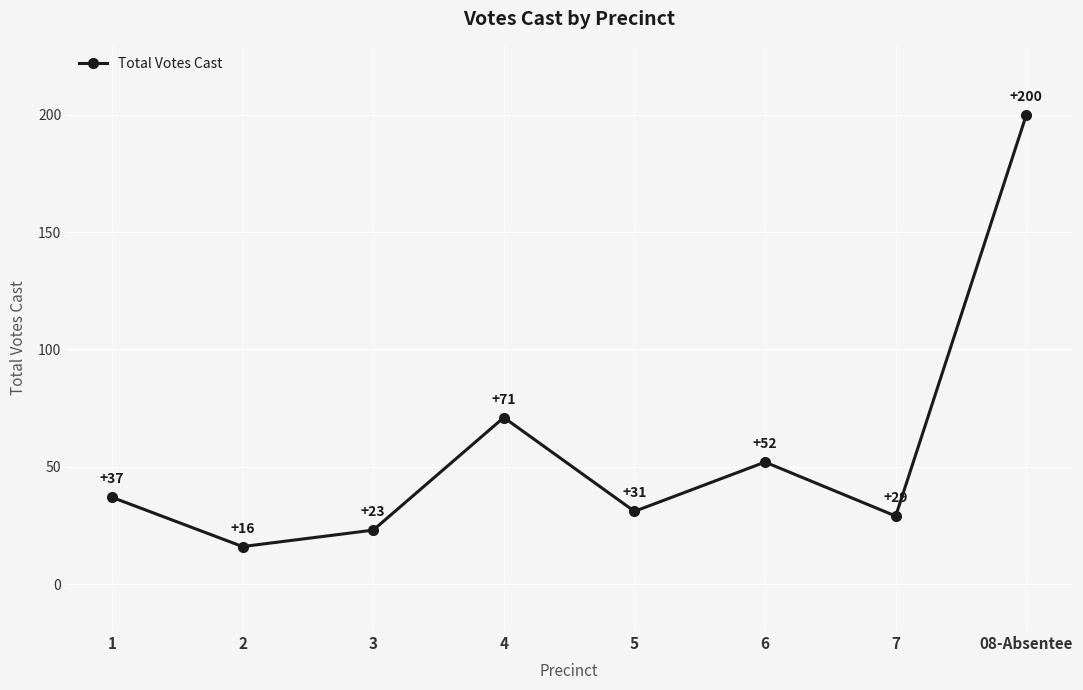

What is the ratio of the value at 1 to the value at 7?

1.3